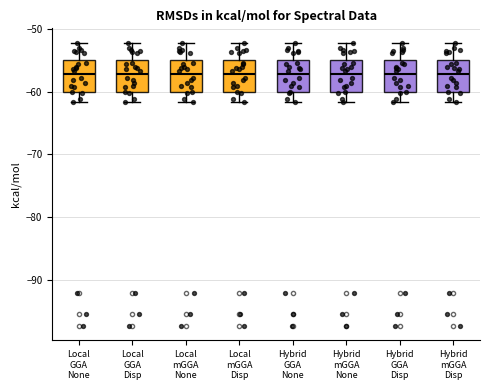

Reading left to right, read every box against the y-axis: the position of its median line, the range the box covers, and the ends of its whiskers. The values are not printed on the chart, so give them approximately, as read against the axis.

Local GGA None: median -57, box -60 to -55, whiskers -62 to -52
Local GGA Disp: median -57, box -60 to -55, whiskers -62 to -52
Local mGGA None: median -57, box -60 to -55, whiskers -62 to -52
Local mGGA Disp: median -57, box -60 to -55, whiskers -62 to -52
Hybrid GGA None: median -57, box -60 to -55, whiskers -62 to -52
Hybrid mGGA None: median -57, box -60 to -55, whiskers -62 to -52
Hybrid GGA Disp: median -57, box -60 to -55, whiskers -62 to -52
Hybrid mGGA Disp: median -57, box -60 to -55, whiskers -62 to -52